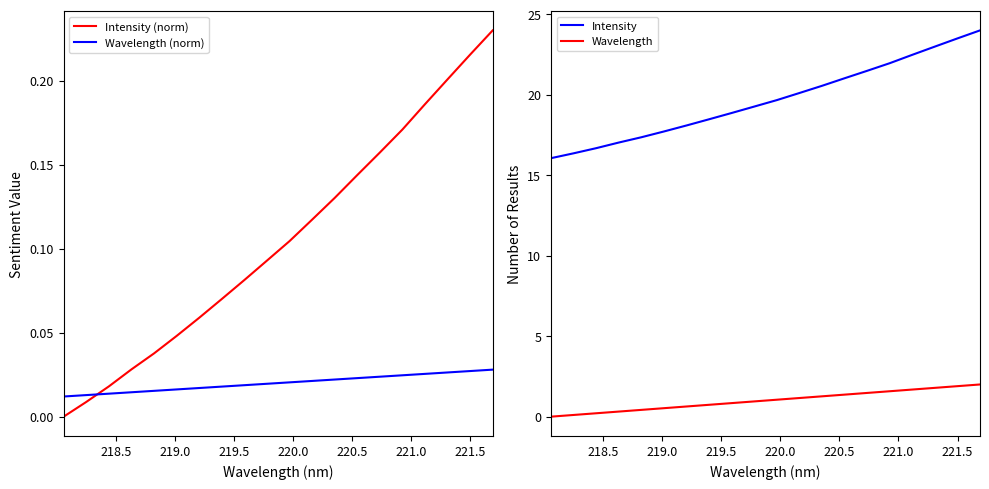

What is the difference between the maximum and minimum values in the Intensity (norm) series?

0.2